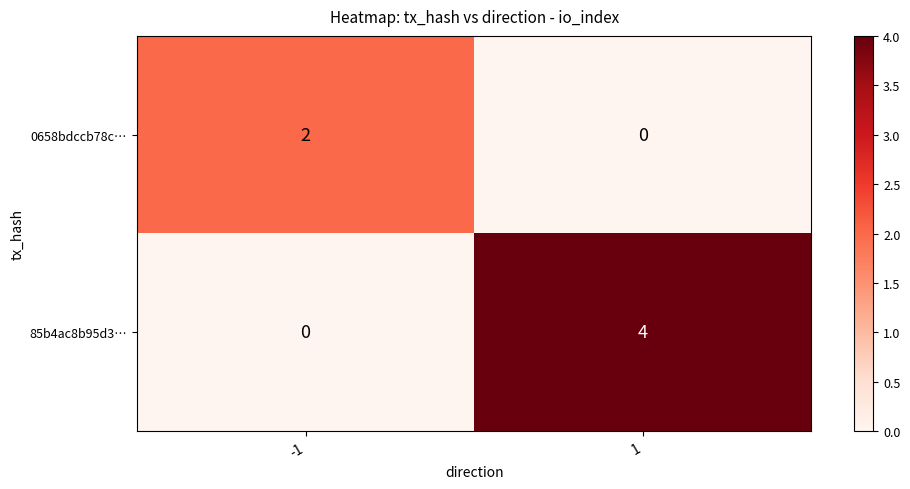

Which series has the largest range (max minus min)?

85b4ac8b95d3…